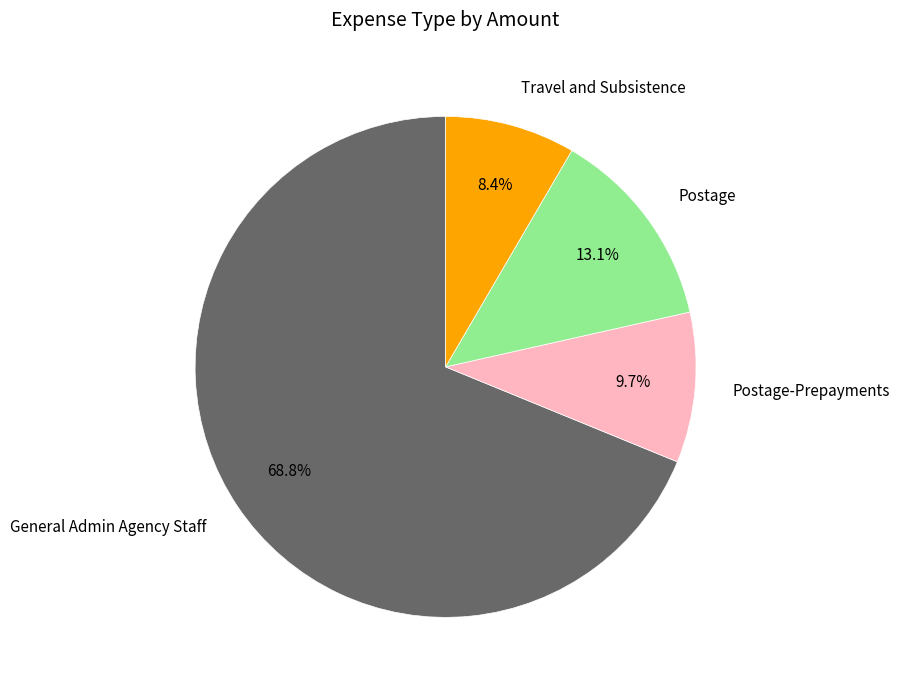

What percentage is the Postage slice, to the nearest percent?

13%